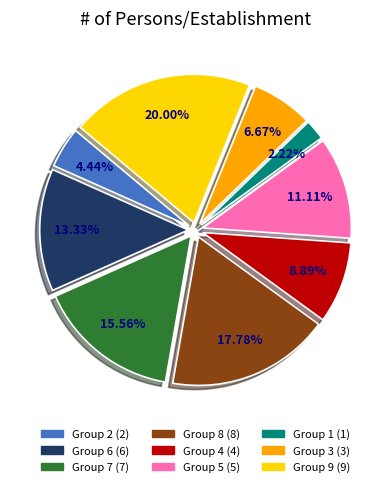

Does any single category account for the majority?

No